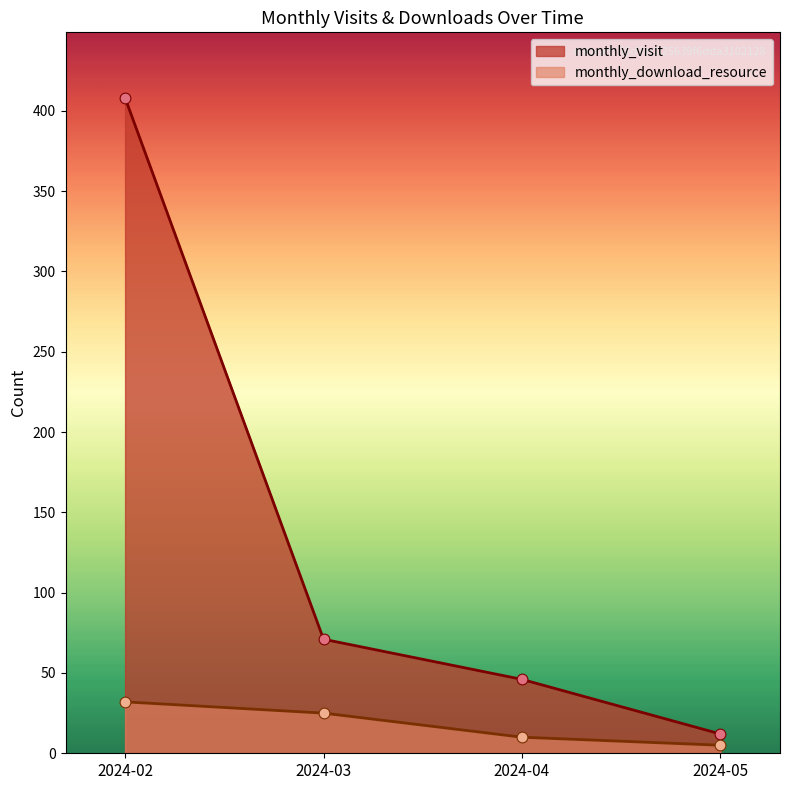

At how many categories does at least one series exceed 321?

1